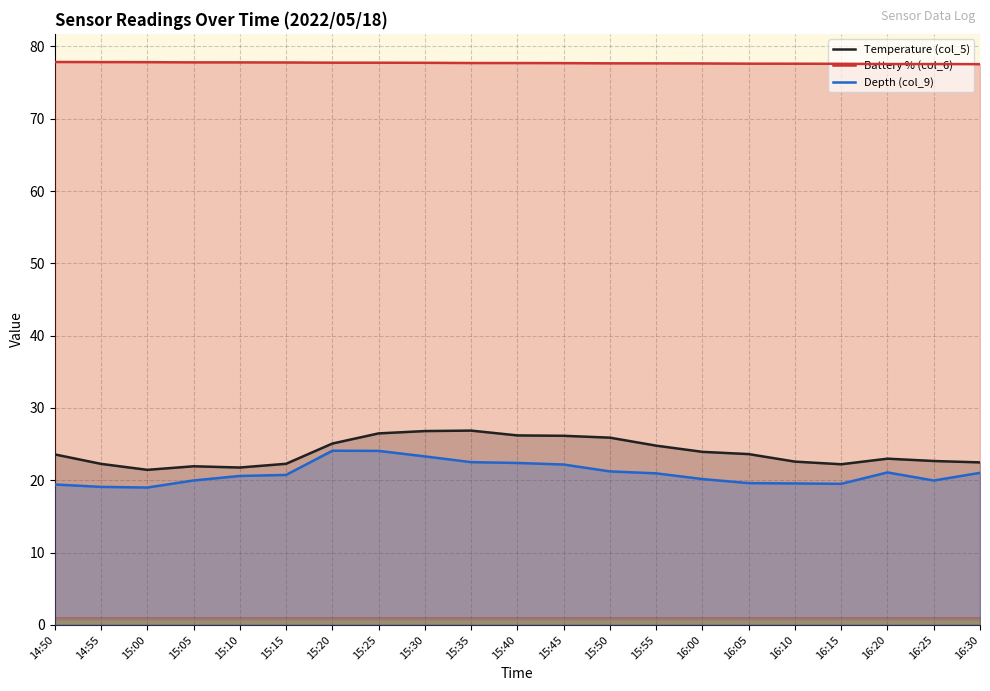

At which category is the sum across all series the highest?

15:25